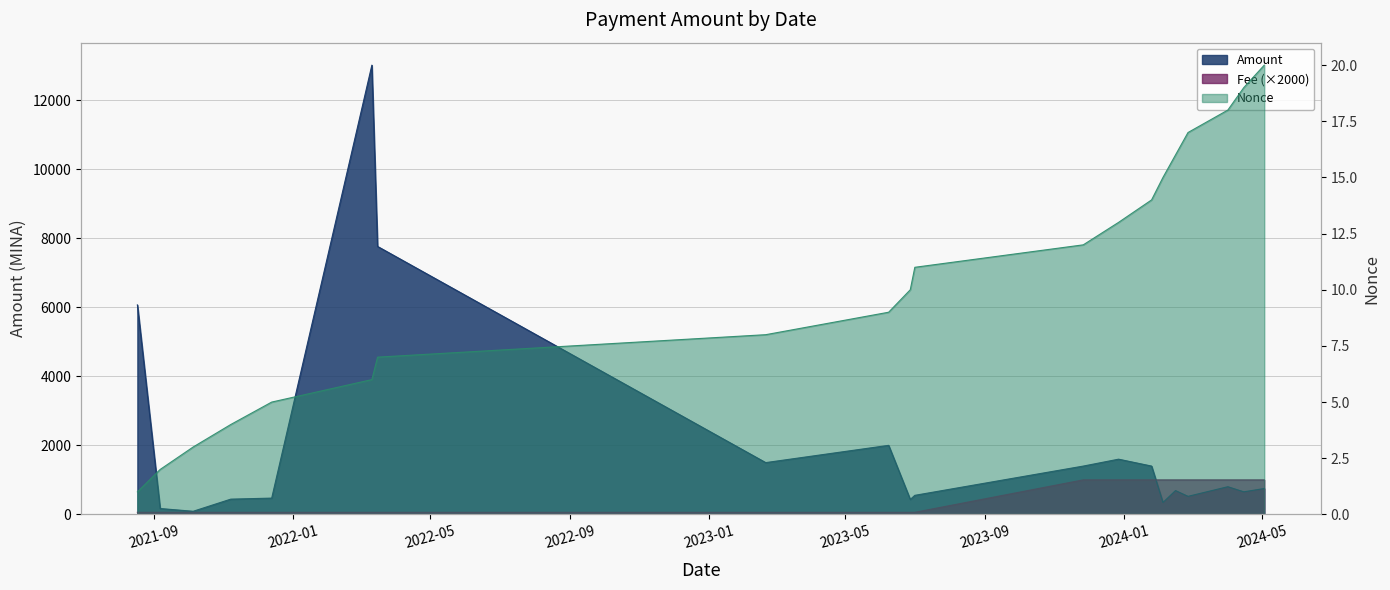

Which series has the largest total across all categories?

Amount